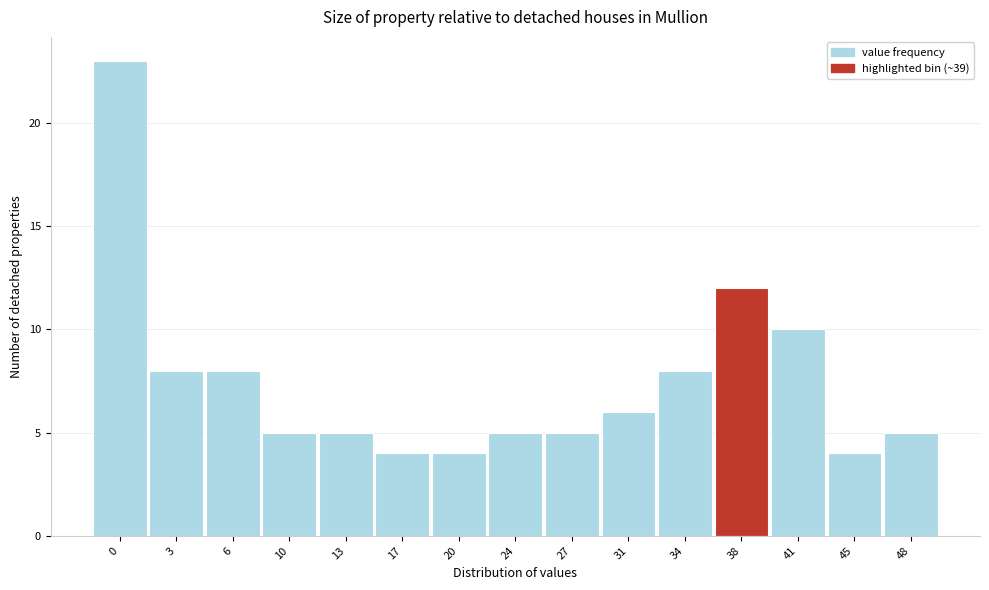

Reading left to right, transcribe all the data shown in this chart.

0=23	3=8	6=8	10=5	13=5	17=4	20=4	24=5	27=5	31=6	34=8	38=12	41=10	45=4	48=5